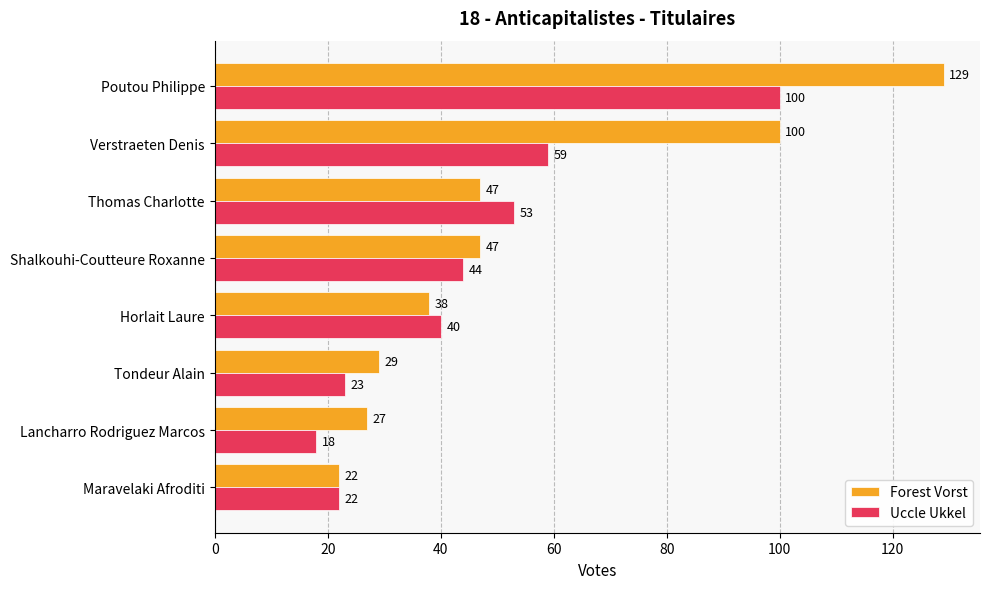

What is the difference between the second highest and second lowest values in the Uccle Ukkel series?

37